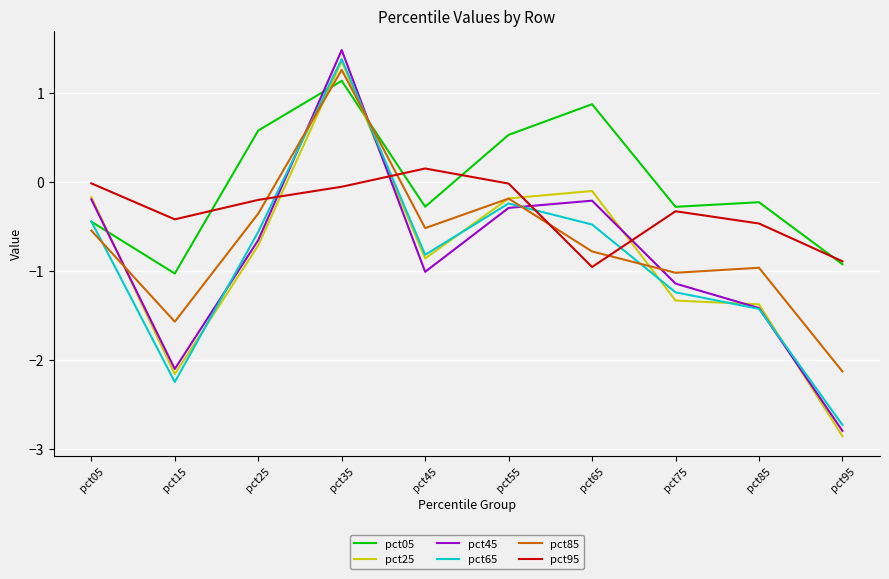

What is the greatest value displayed?

1.5